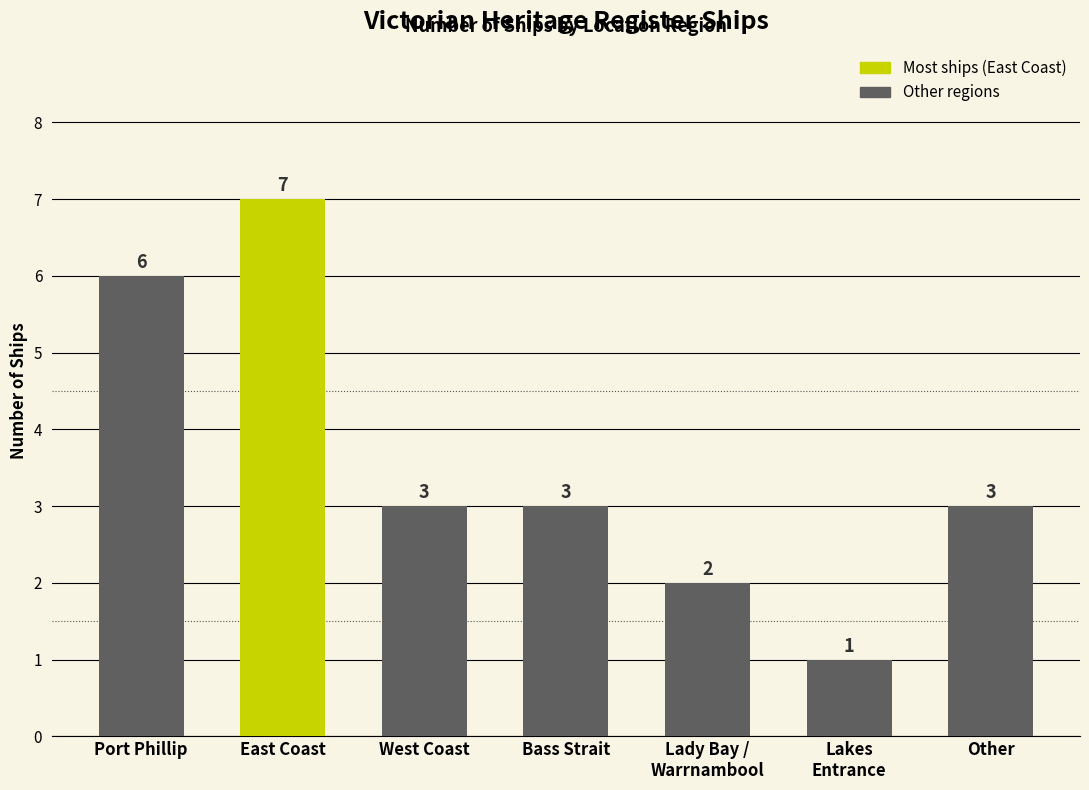

What is the sum of all values?

25